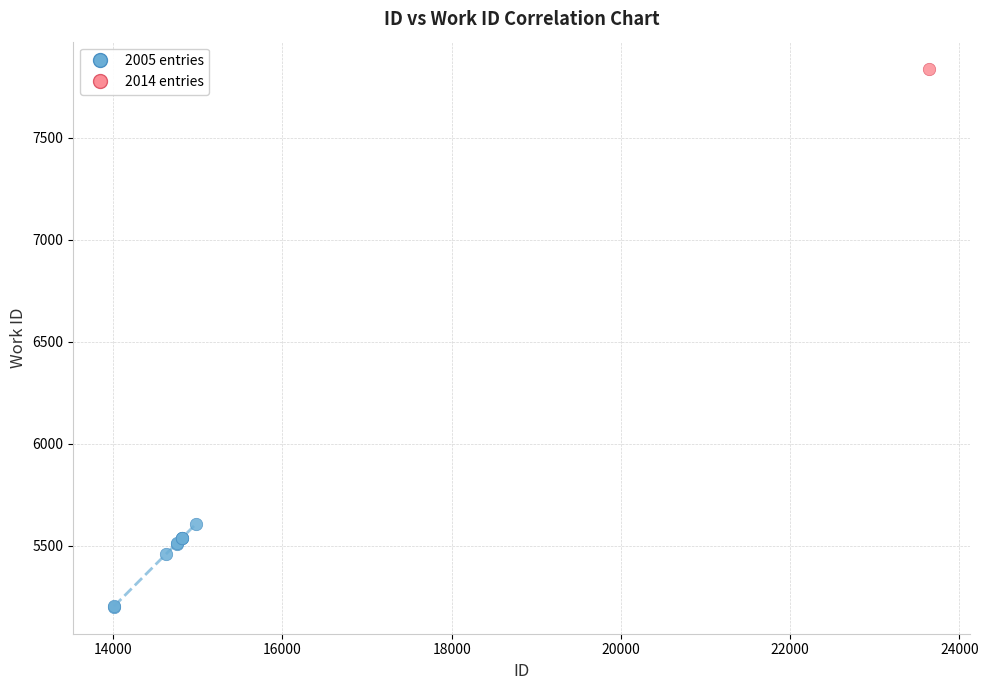

What are all the series names shown in the legend?

2005 entries, 2014 entries